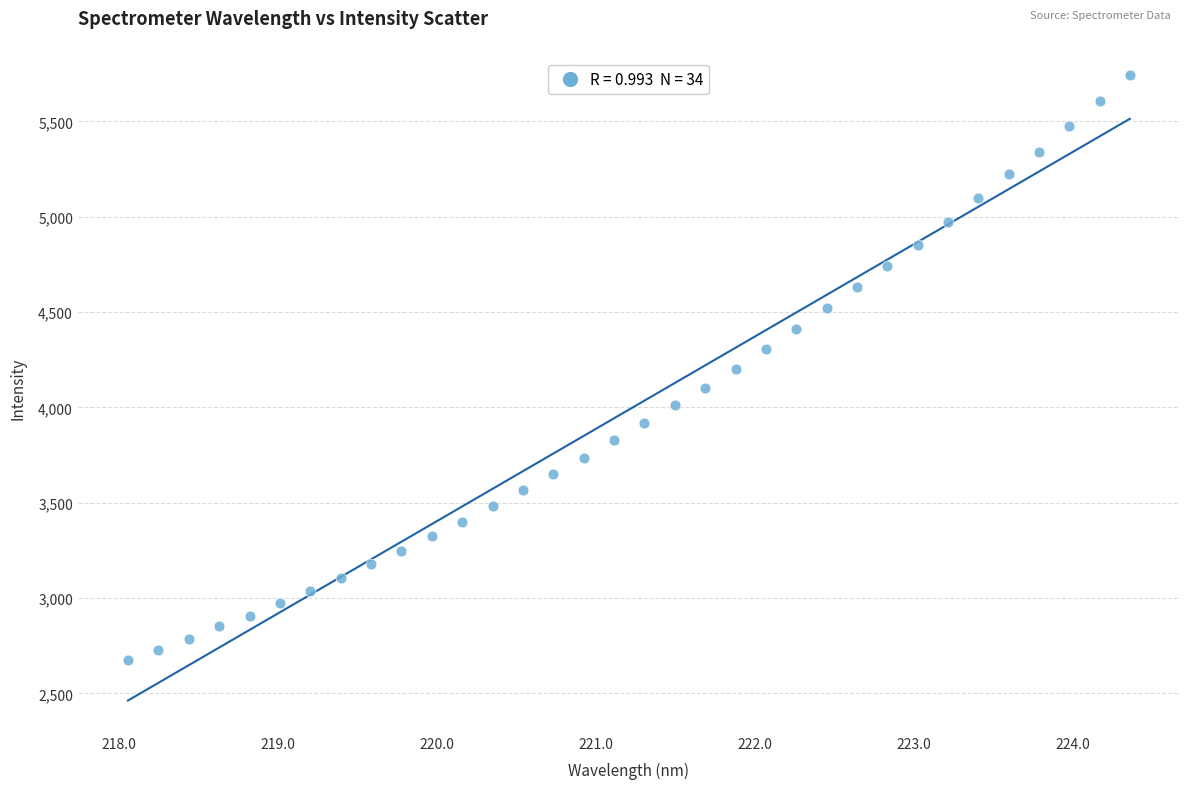

What is the range of Y values (max minus min)?

3072.6